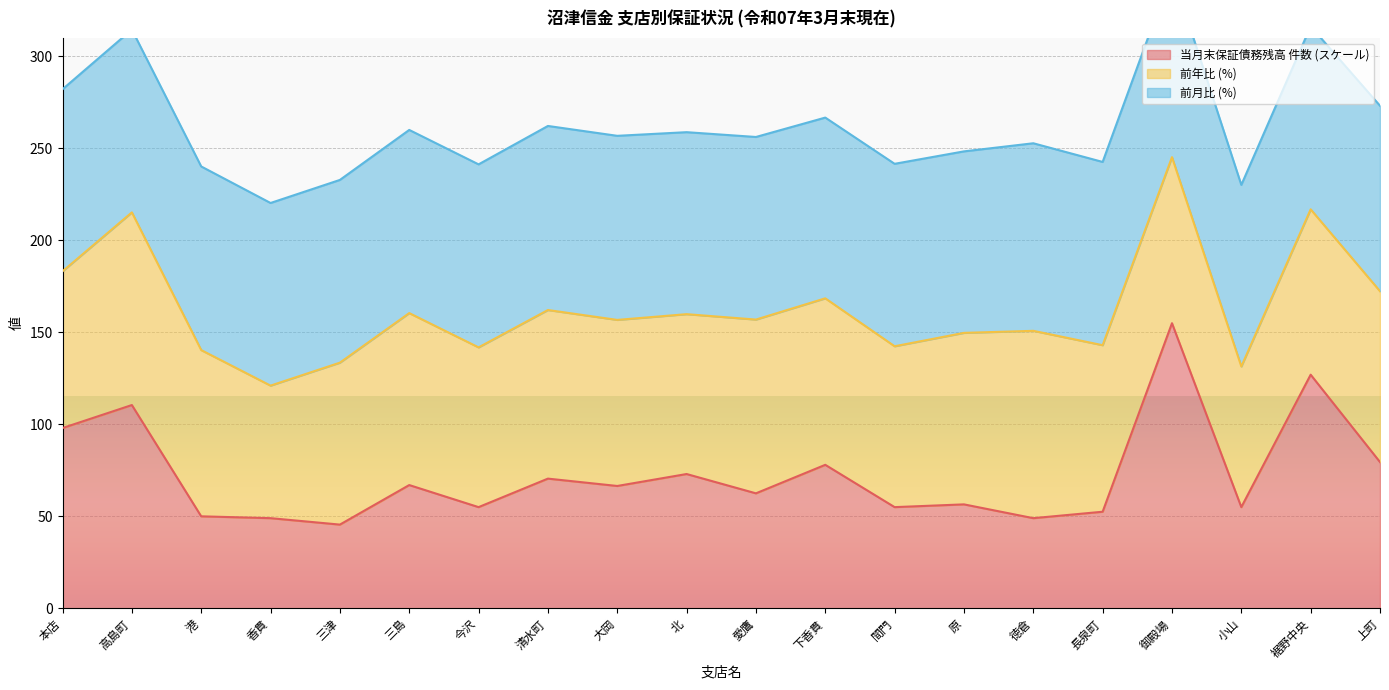

Rank the categories by 前年比 value from lowest to highest.

香貫, 小山, 本店, 今沢, 北, 間門, 三津, 裾野中央, 御殿場, 大岡, 港, 下香貫, 長泉町, 清水町, 上町, 原, 三島, 愛鷹, 徳倉, 高島町